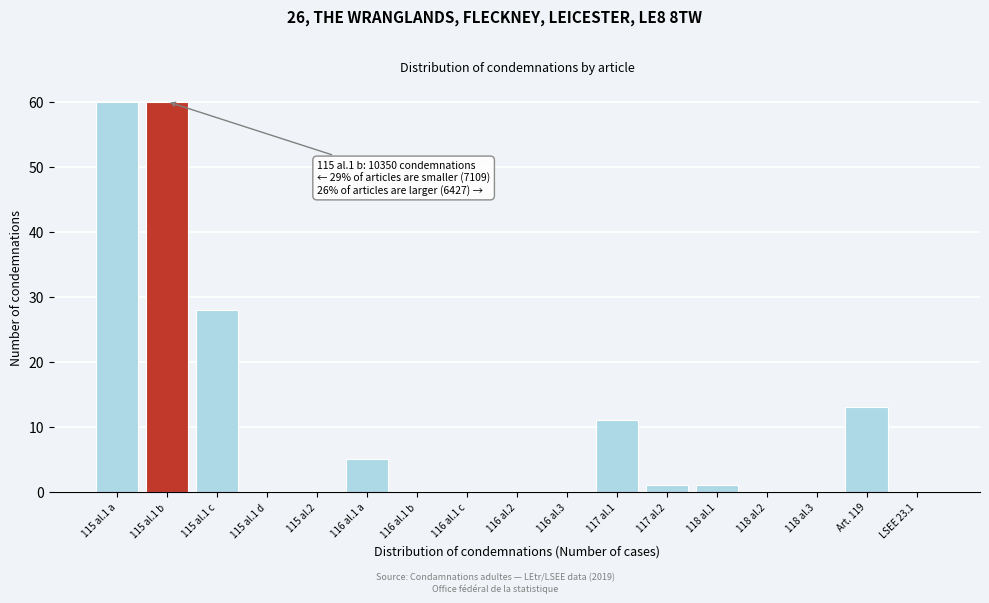

Reading left to right, list all the values displayed in this chart.

115 al.1 a=60	115 al.1 b=60	115 al.1 c=28	115 al.1 d=0	115 al.2=0	116 al.1 a=5	116 al.1 b=0	116 al.1 c=0	116 al.2=0	116 al.3=0	117 al.1=11	117 al.2=1	118 al.1=1	118 al.2=0	118 al.3=0	Art. 119=13	LSEE 23.1=0